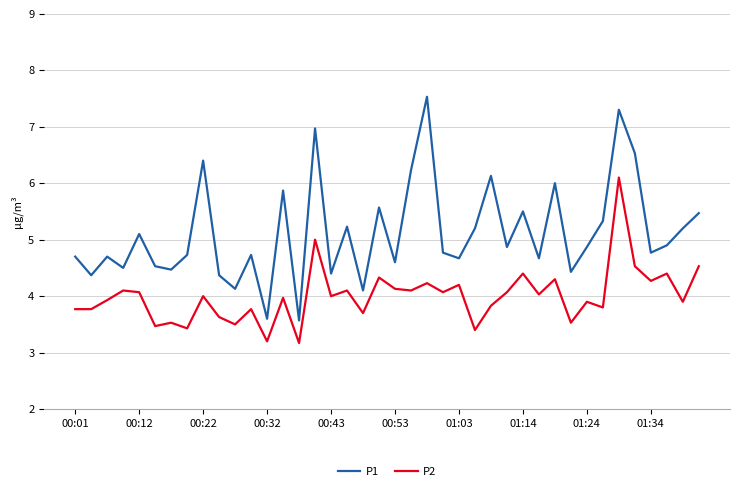

What is the minimum value shown in the chart?

3.2